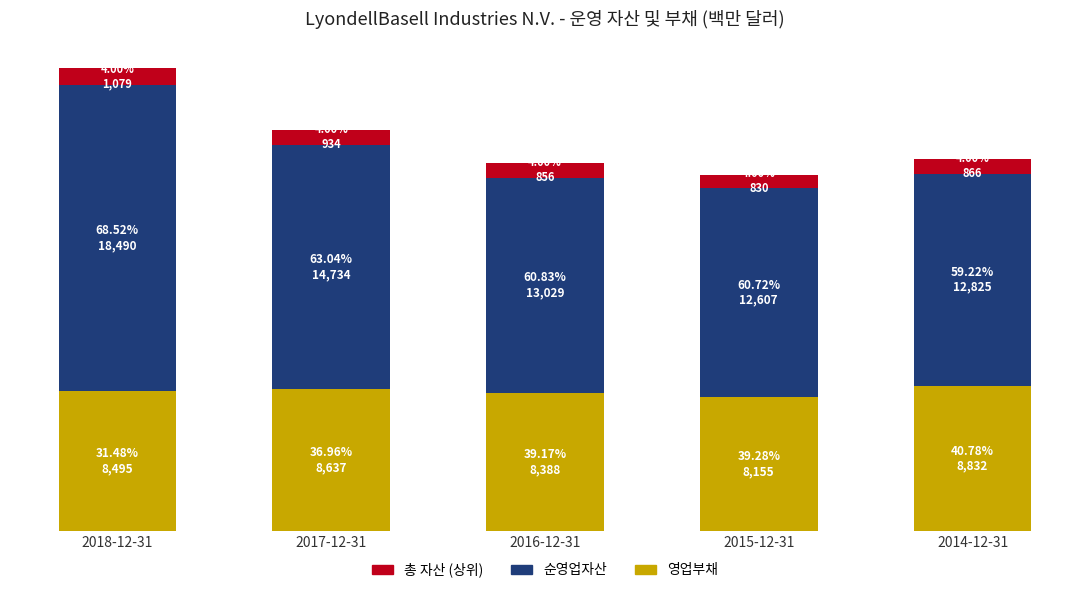

Are the bars grouped side by side (vs. stacked)?

No